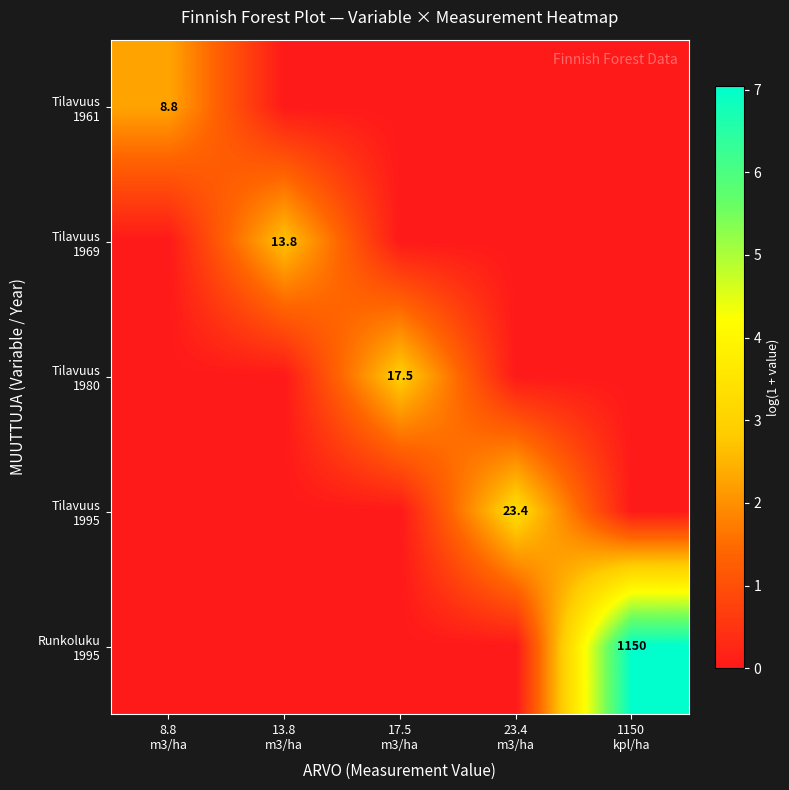

What is the difference between the maximum and second lowest values in the Tilavuus 1961 series?

2.3